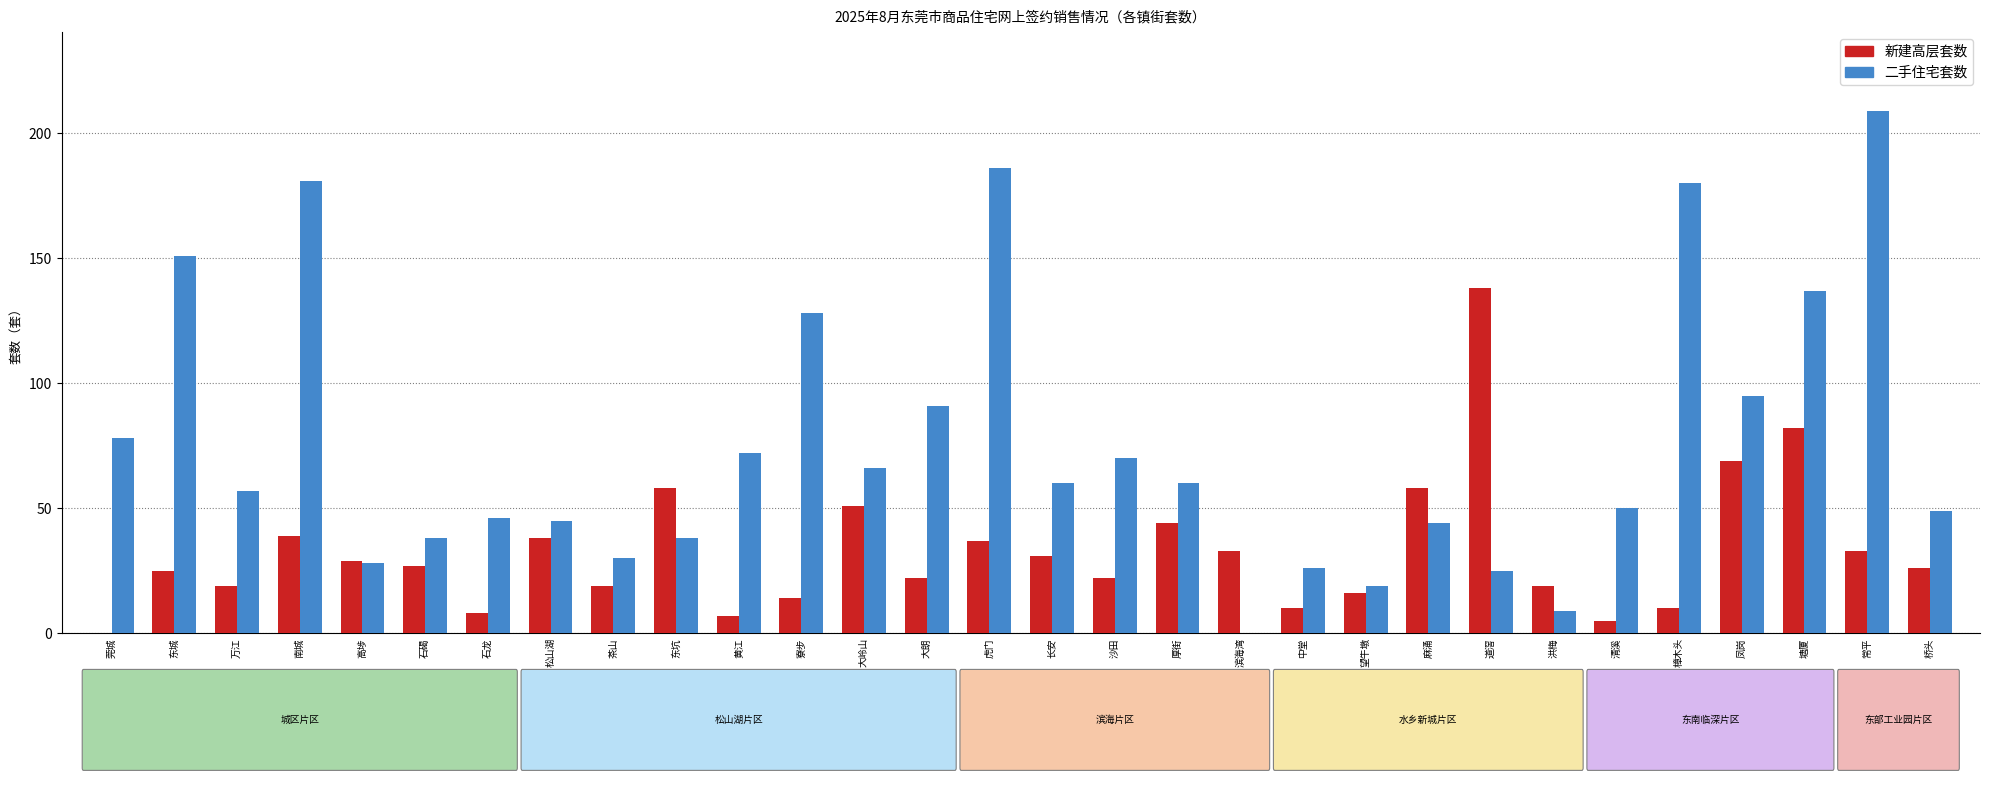

Are the bars horizontal?

No